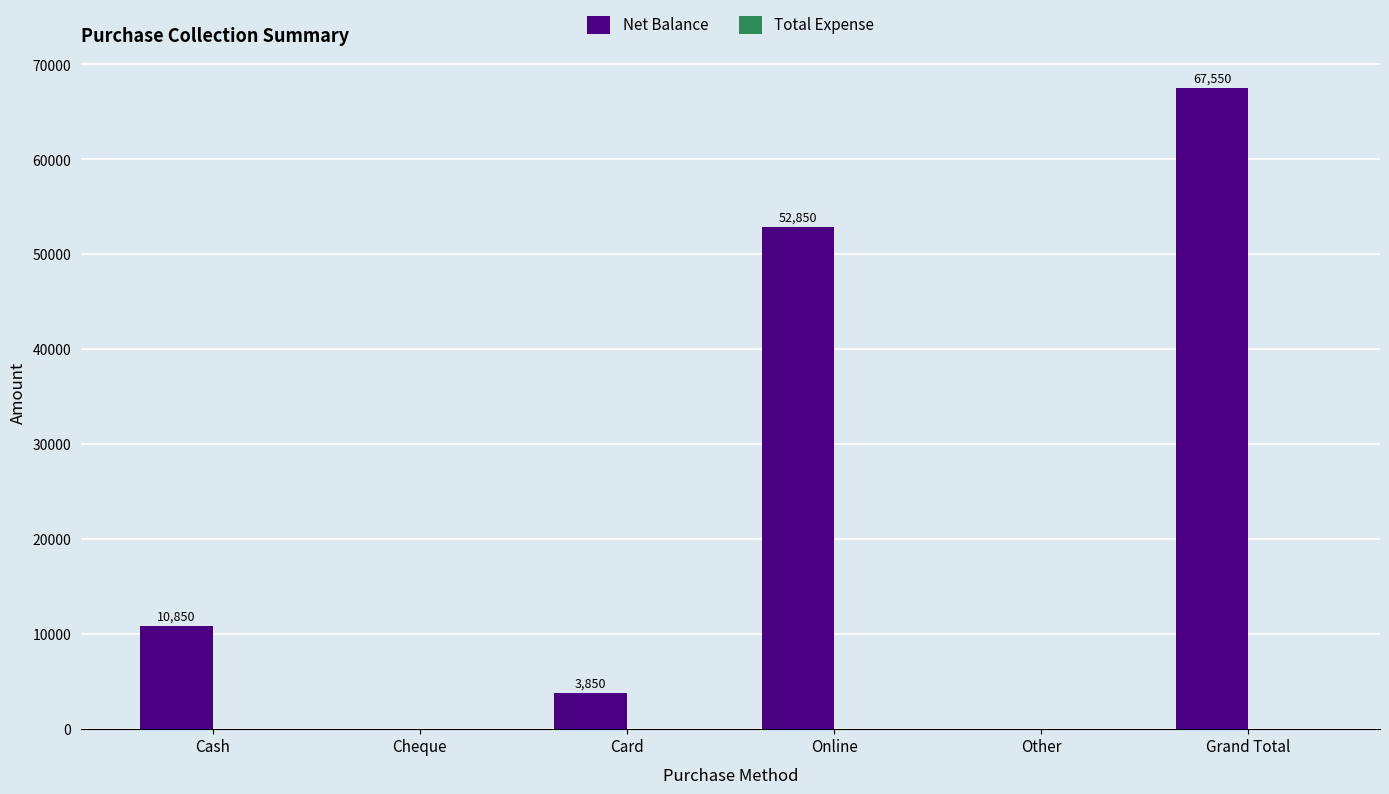

The chart shows a value of 10850 at Cash. True or false?

True